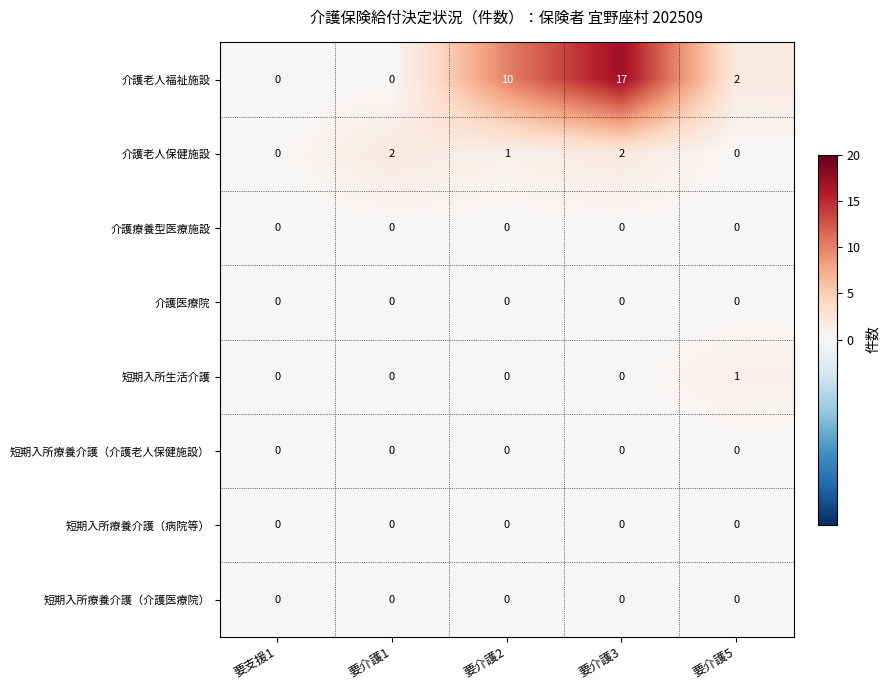

What is the sum of the 介護老人保健施設 values at 要介護3 and 要介護2?

3